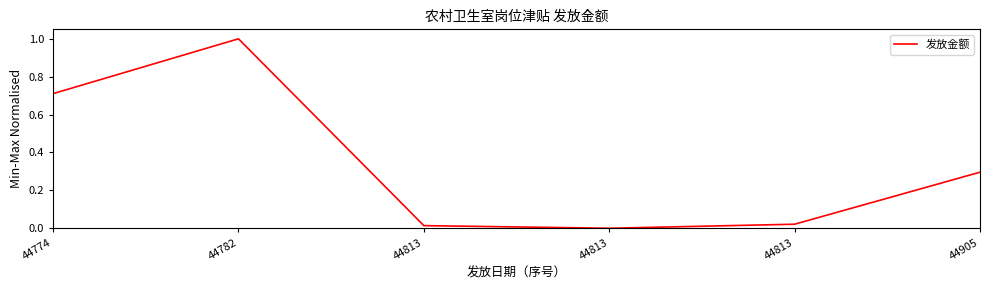

Reading right to left, transcribe all the data shown in this chart.

0.3	0.0	0.0	0.0	1.0	0.7